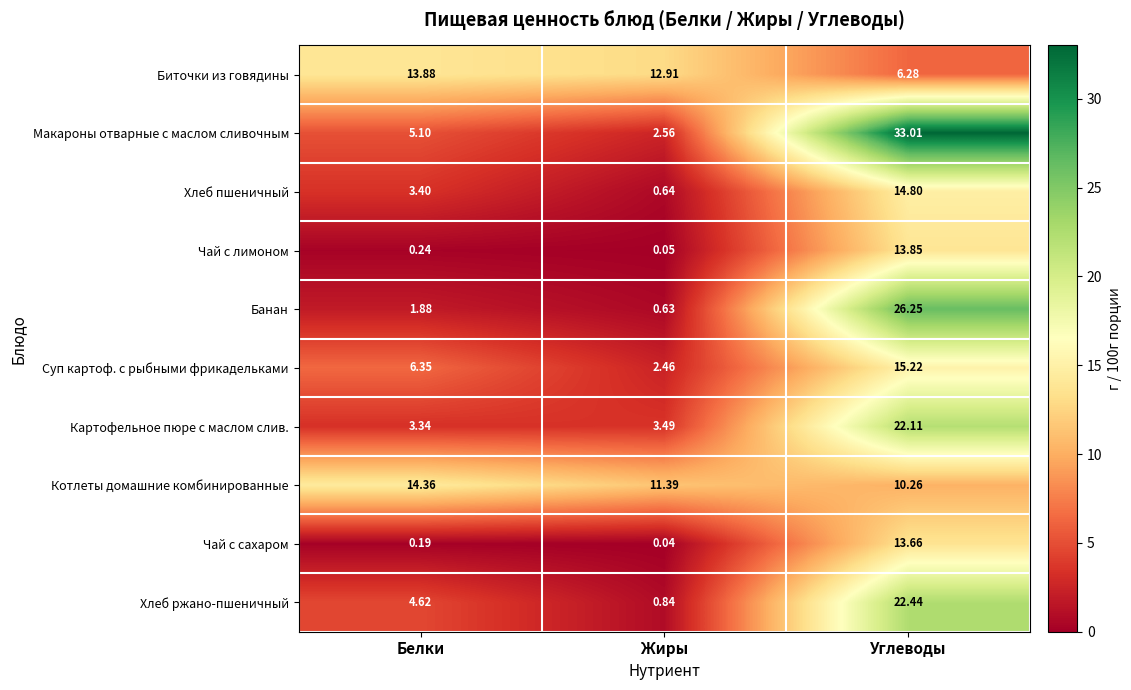

Rank the series at Углеводы from lowest to highest value.

Биточки из говядины, Котлеты домашние комбинированные, Чай с сахаром, Чай с лимоном, Хлеб пшеничный, Суп картоф. с рыбными фрикадельками, Картофельное пюре с маслом слив., Хлеб ржано-пшеничный, Банан, Макароны отварные с маслом сливочным